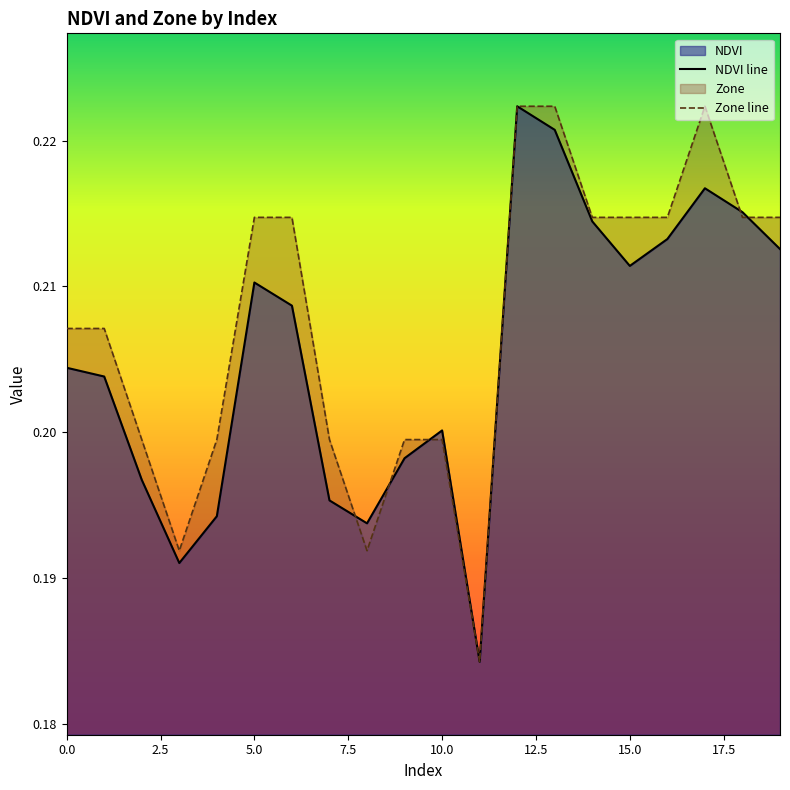

What is the highest value of the NDVI line series?

0.2